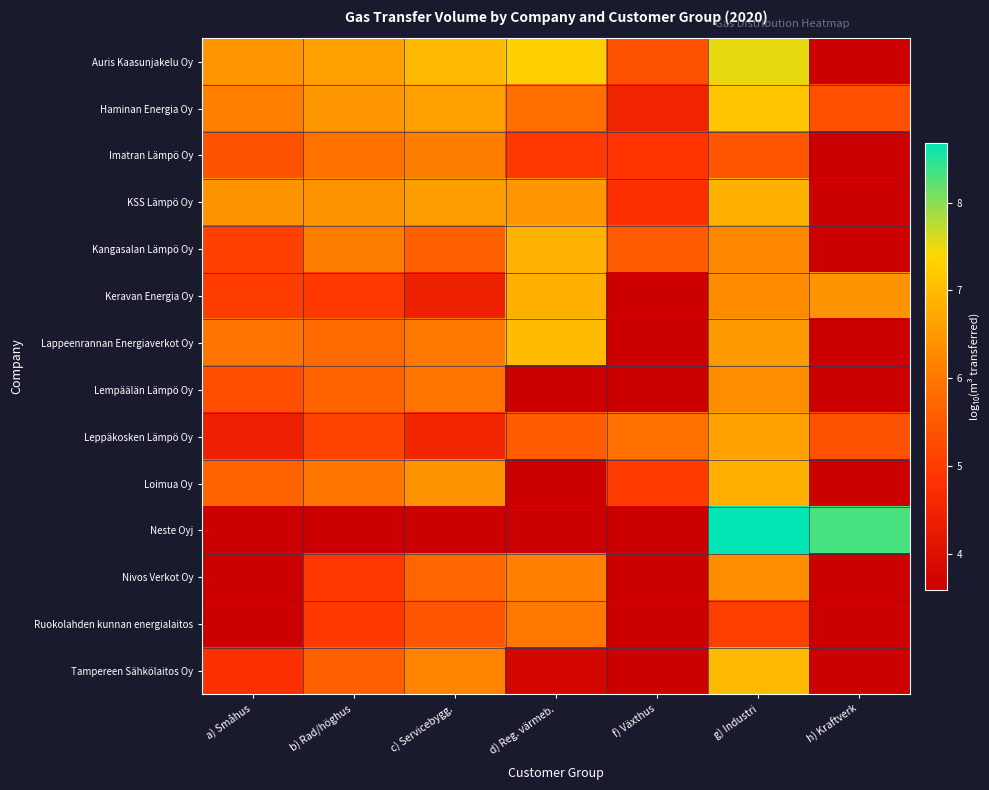

At how many categories does at least one series exceed 8?

2